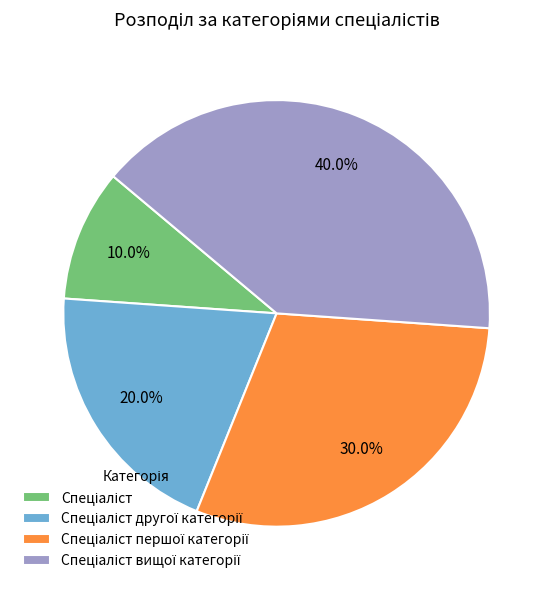

Is there a majority slice in this chart?

No